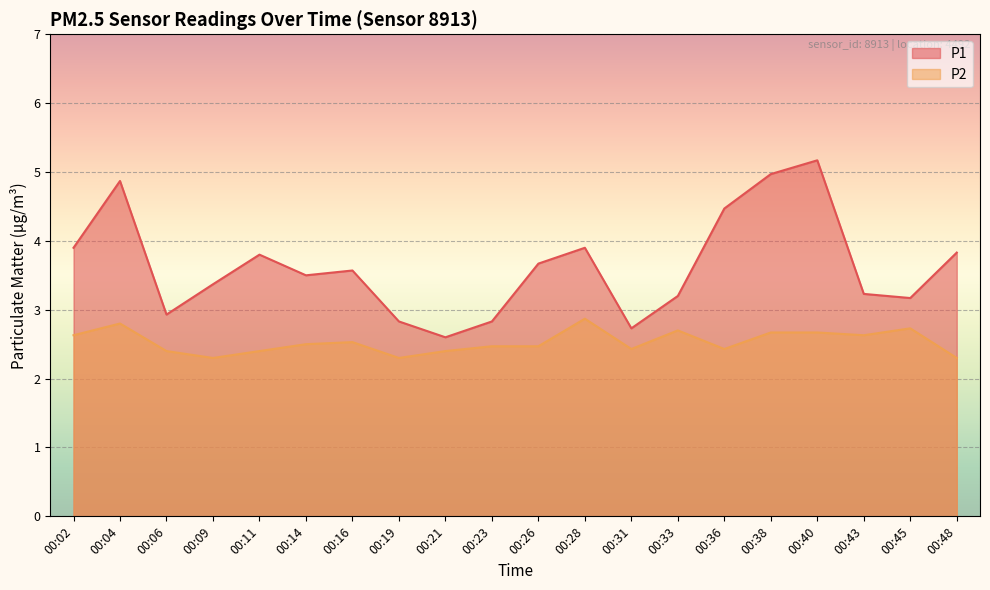

What is the average value of the P1 series?

3.6